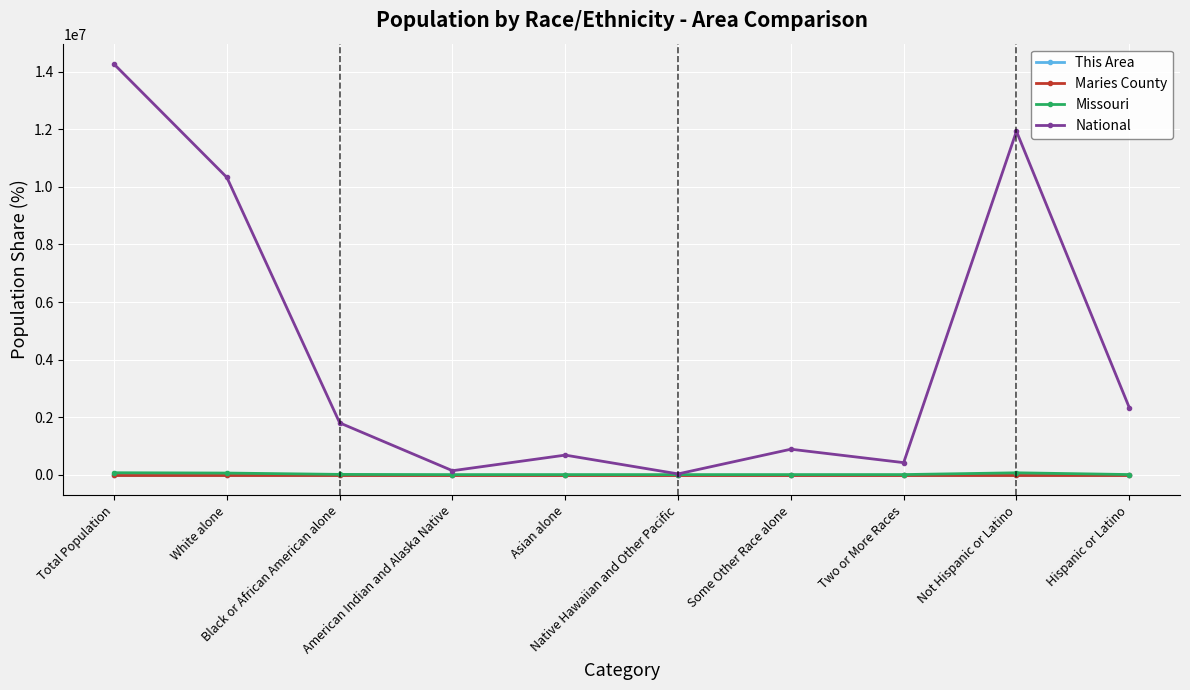

True or false: This Area and Maries County intersect in this chart.

False